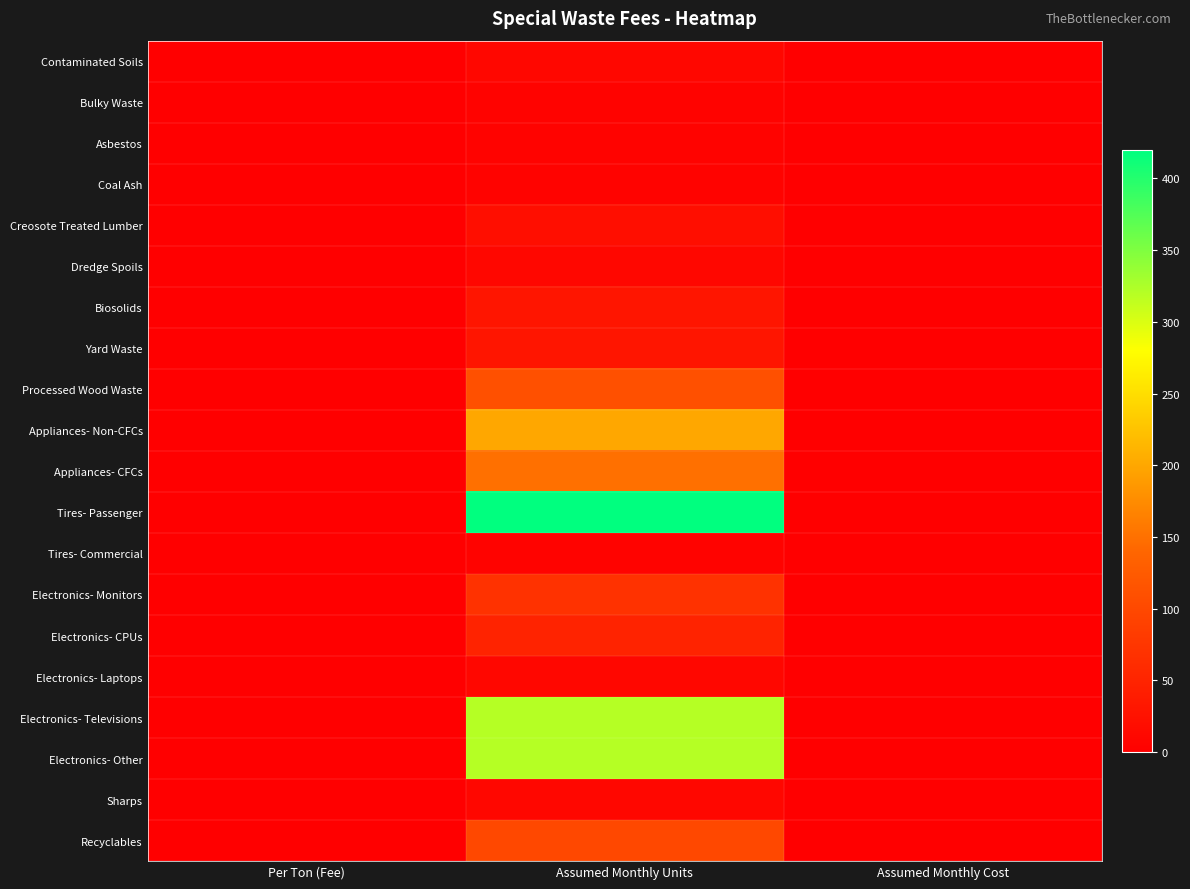

What is the total value across all series at Assumed Monthly Units?

1880